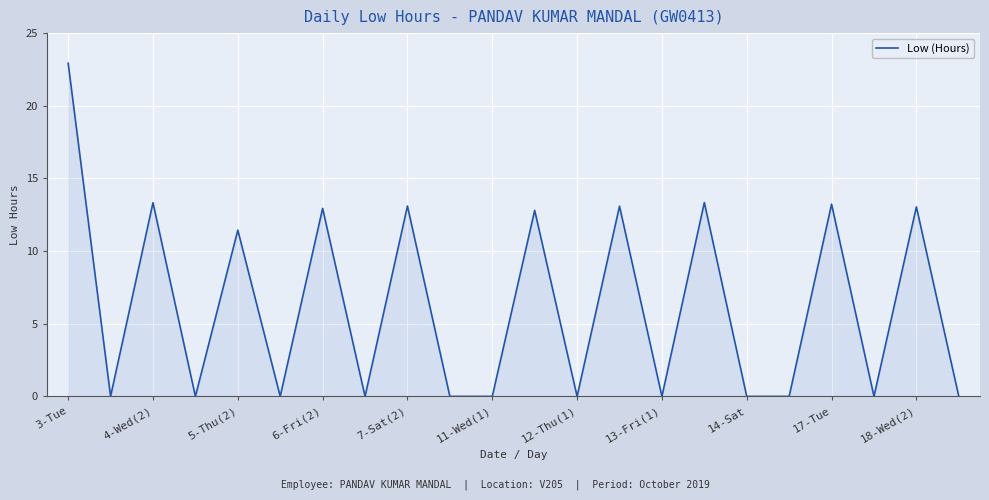

What is the difference between the second highest and minimum values?

13.3